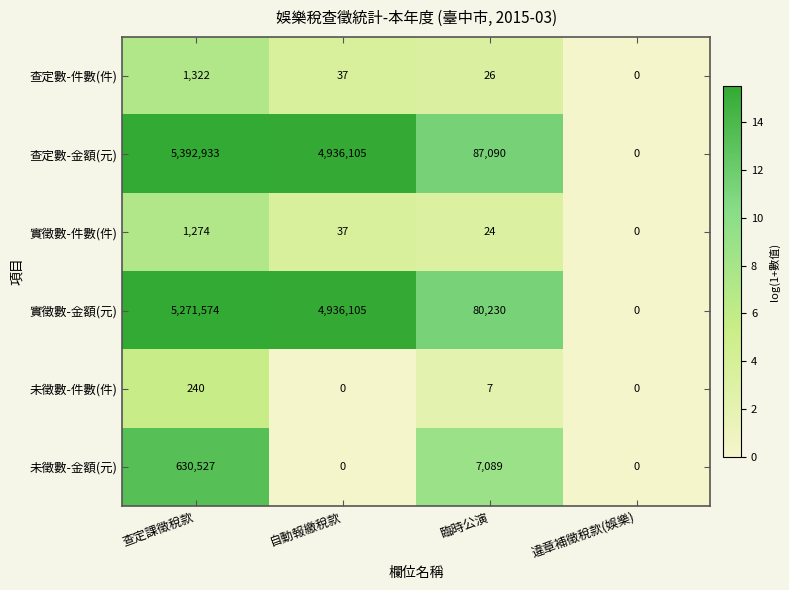

What is the spread (max minus min) of values at 臨時公演?

87083